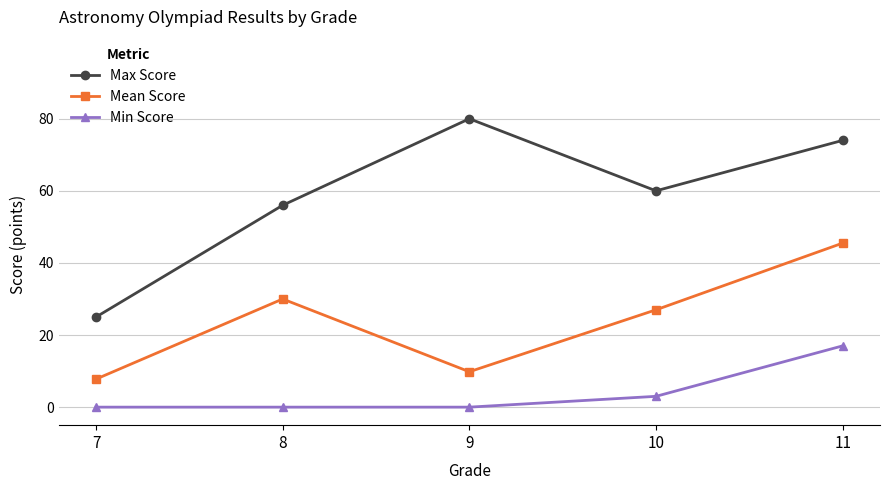

True or false: Min Score has a value of 17.0 at 11.

True